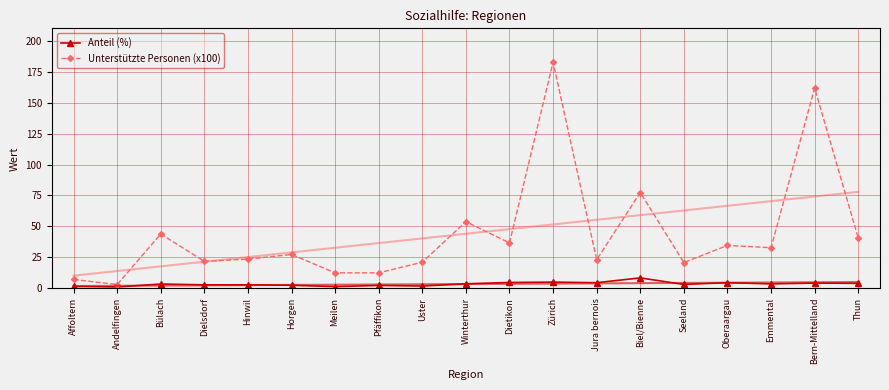

True or false: Unterstützte Personen (x100) and Anteil (%) cross at least once.

False